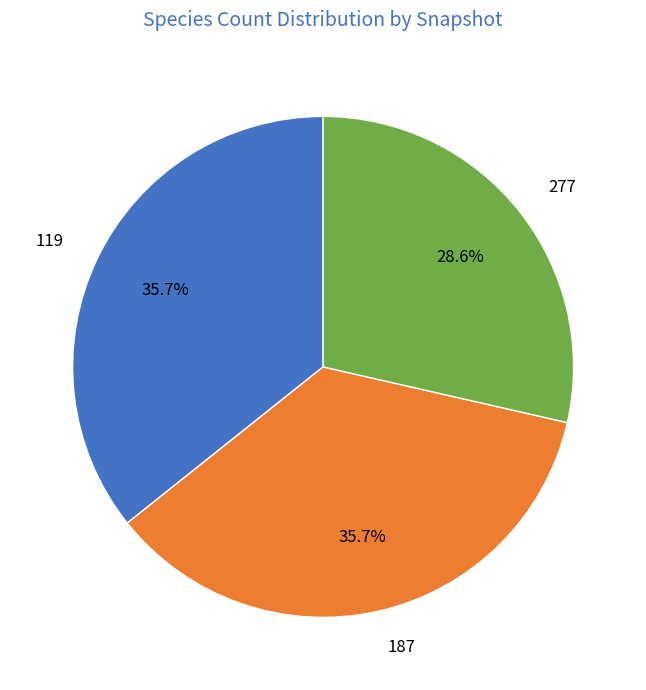

Which has a higher value, 119 or 277?

119